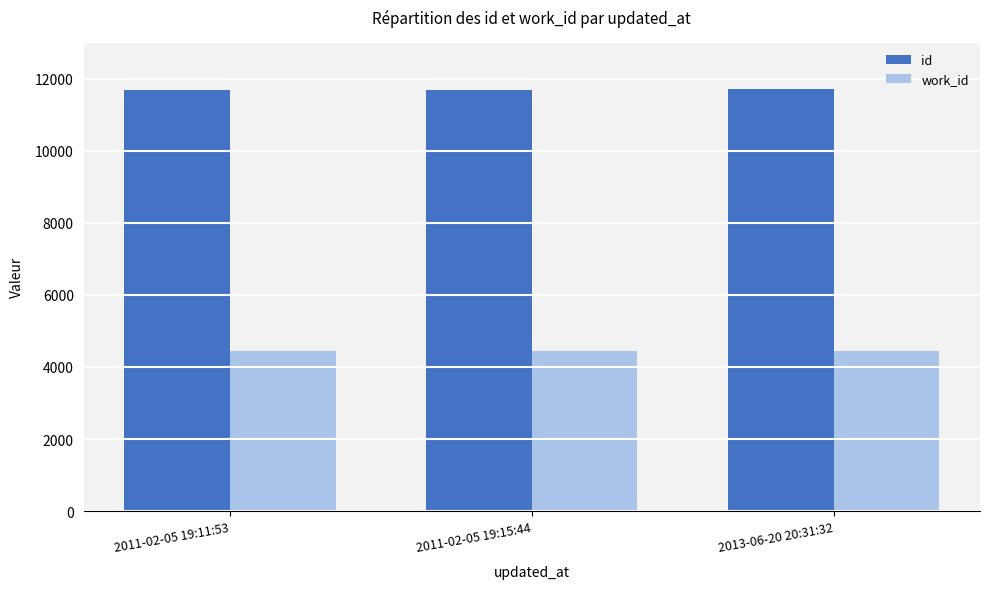

How many data points does each series have?

3